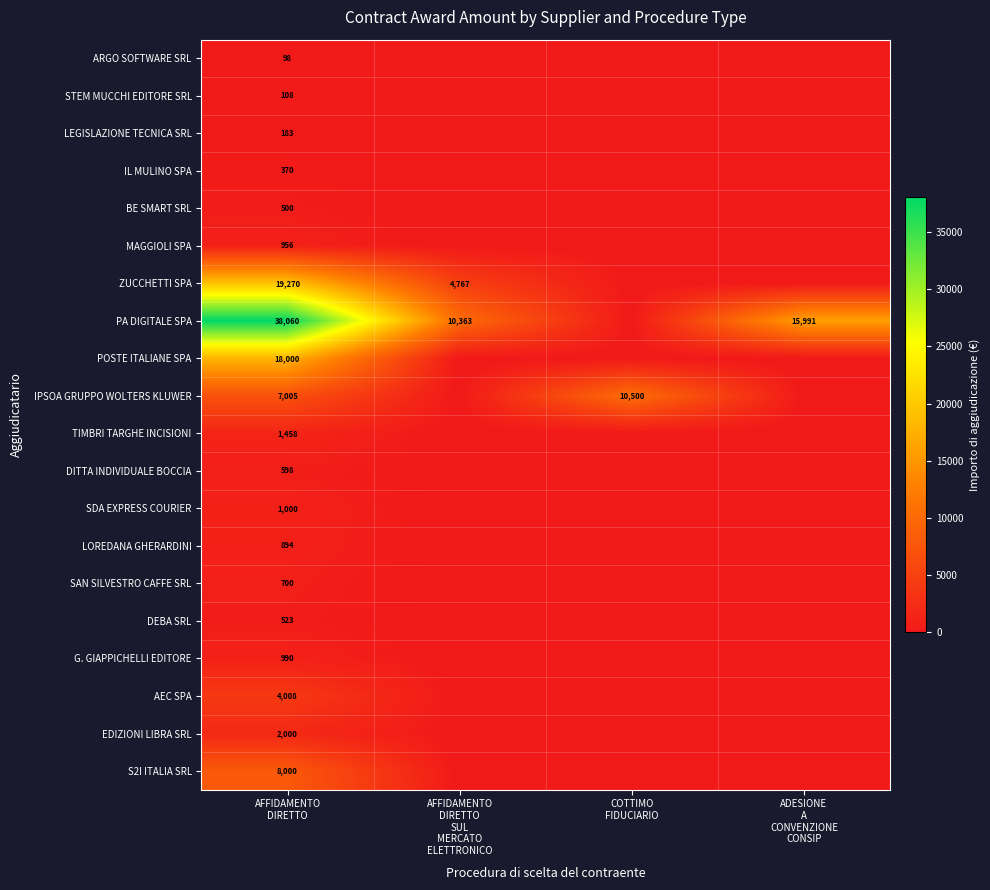

True or false: ARGO SOFTWARE SRL has a value of 46.8 at COTTIMO FIDUCIARIO.

False